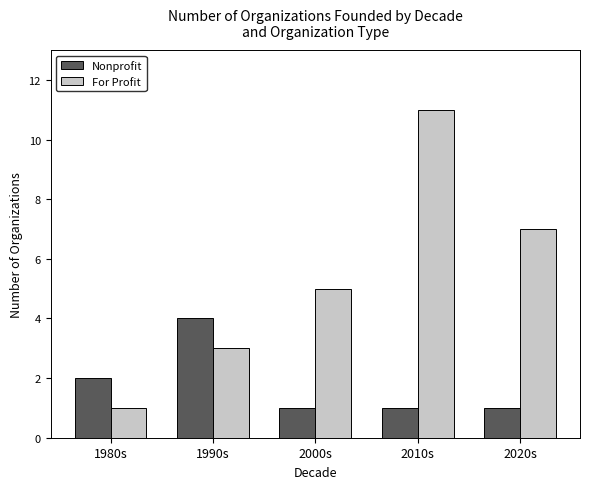

How many Nonprofit values are between 1 and 2?

4